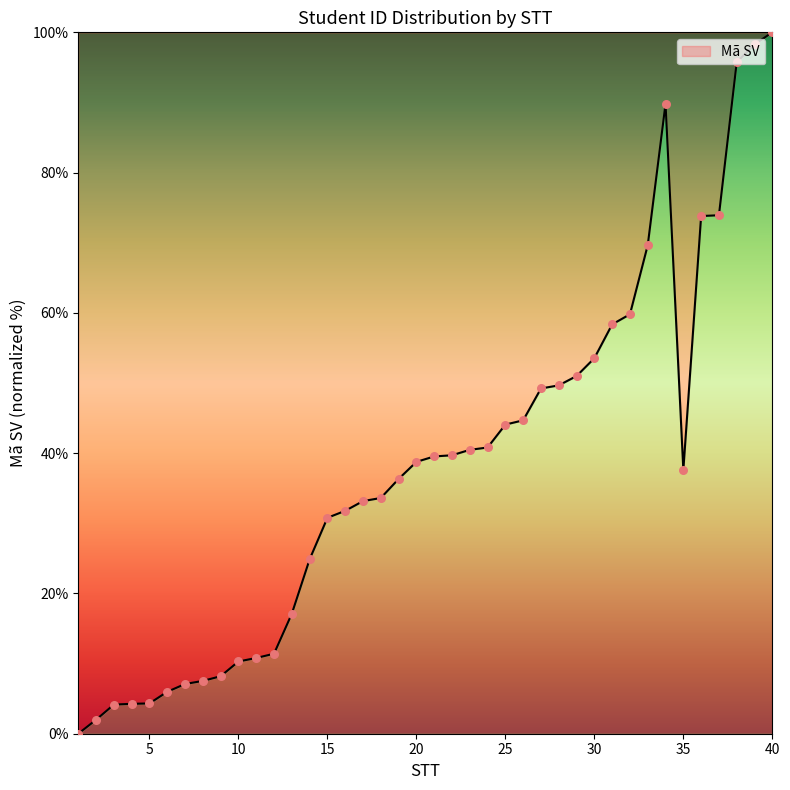

What is the difference between the maximum and minimum values?

100.0